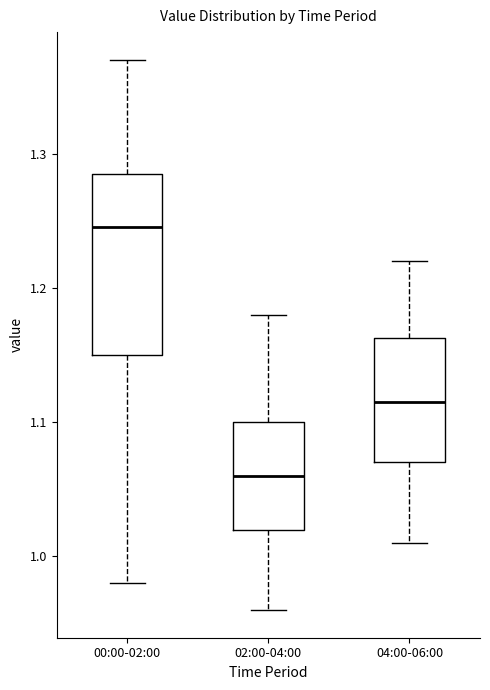

Reading left to right, transcribe this box plot: for each box, give where its median line is, the range the box spans, and where its two whiskers end, as read against the y-axis. The values are not printed on the chart, so give them approximately, as read against the axis.

00:00-02:00: median 1.25, box 1.15 to 1.29, whiskers 0.98 to 1.37
02:00-04:00: median 1.06, box 1.02 to 1.10, whiskers 0.96 to 1.18
04:00-06:00: median 1.12, box 1.07 to 1.16, whiskers 1.01 to 1.22